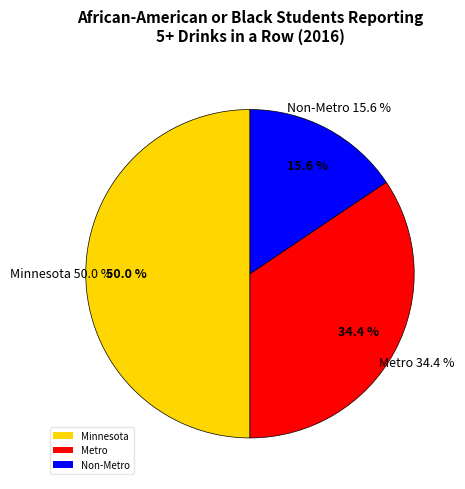

Is there any slice that represents more than half of the pie?

No